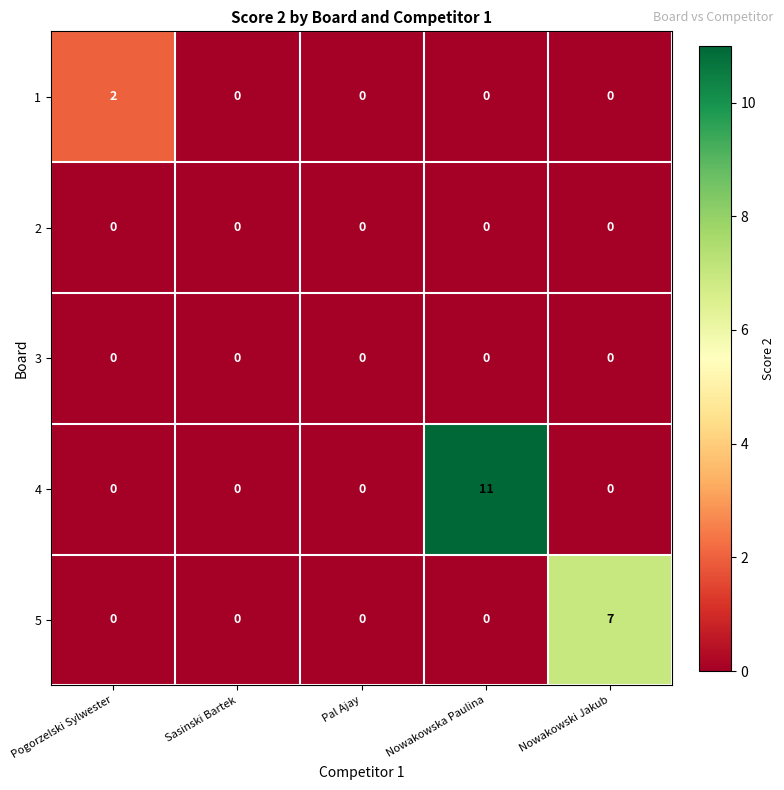

The 1 series shows 0 at Nowakowska Paulina. True or false?

True